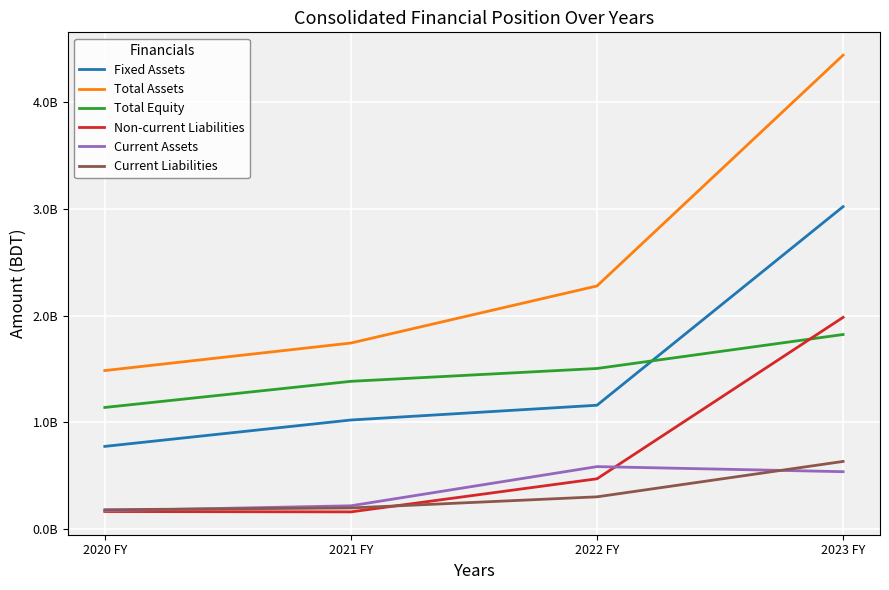

List the labels in order of Total Equity value, largest first.

2023 FY, 2022 FY, 2021 FY, 2020 FY